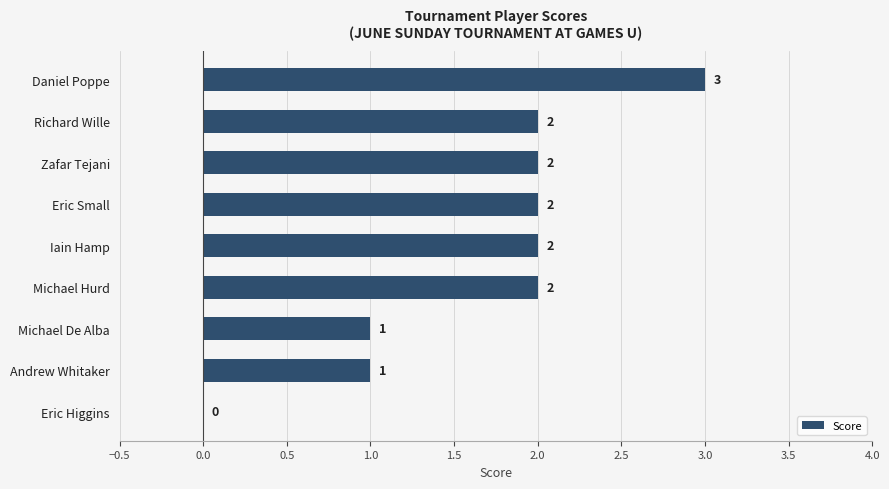

Which category has the highest value across all series?

Daniel Poppe